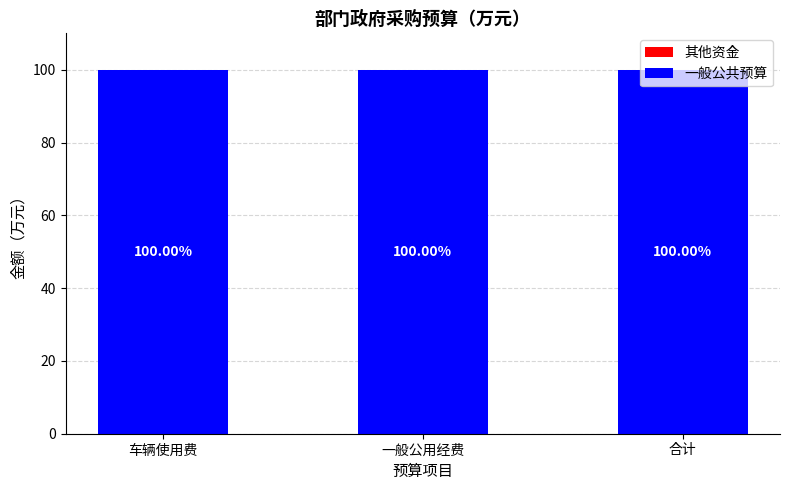

List the series in order of their peak value, highest first.

一般公共预算, 其他资金